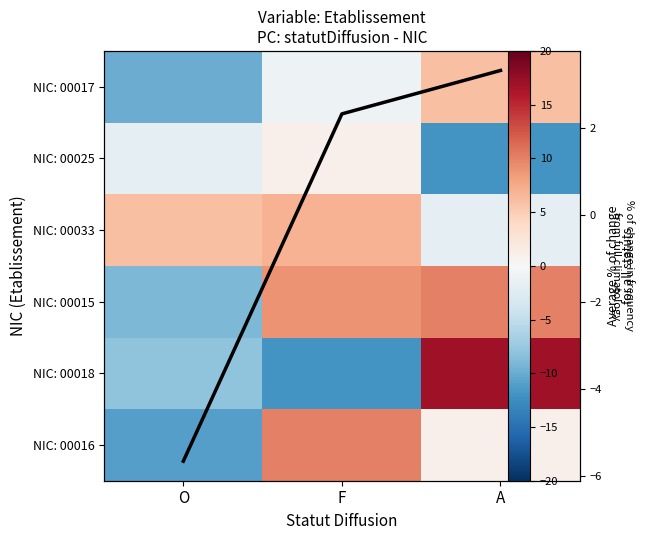

Where is NIC: 00033 nearest to the value 2?

O